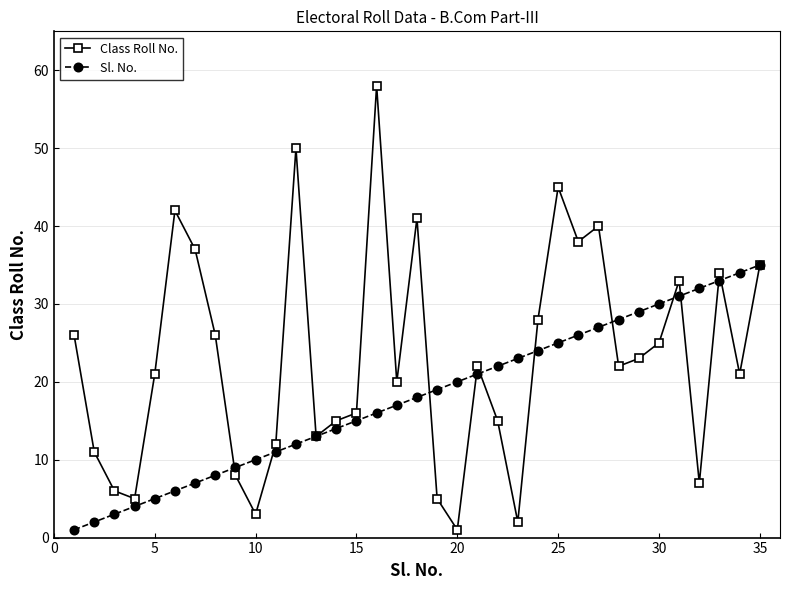

In Class Roll No., how many points are lower than both neighbors (excluding endpoints)?

10